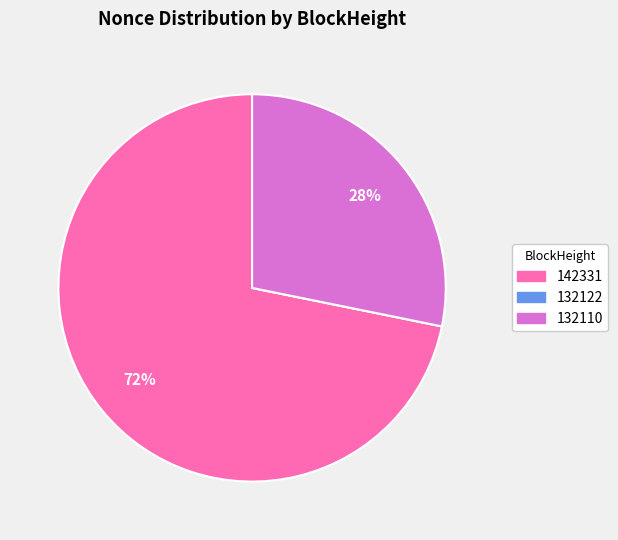

To the nearest percent, what percentage of the pie is 142331?

72%